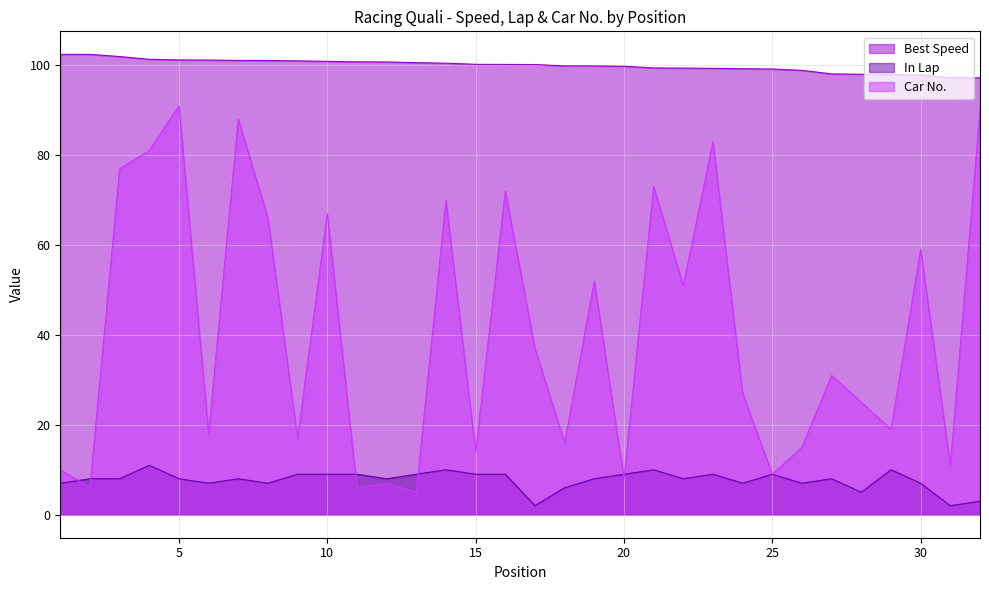

Where is the first local minimum for Car No.?

2